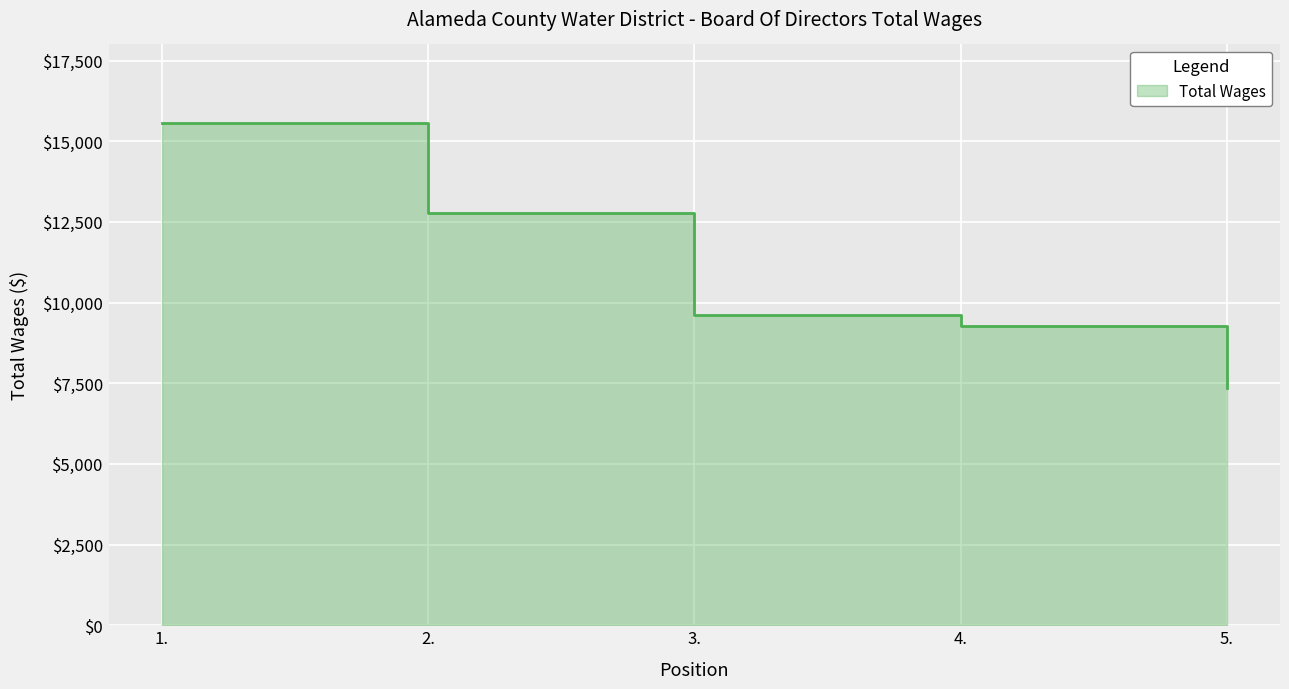

What is the label of the 5th point from the left?

5.